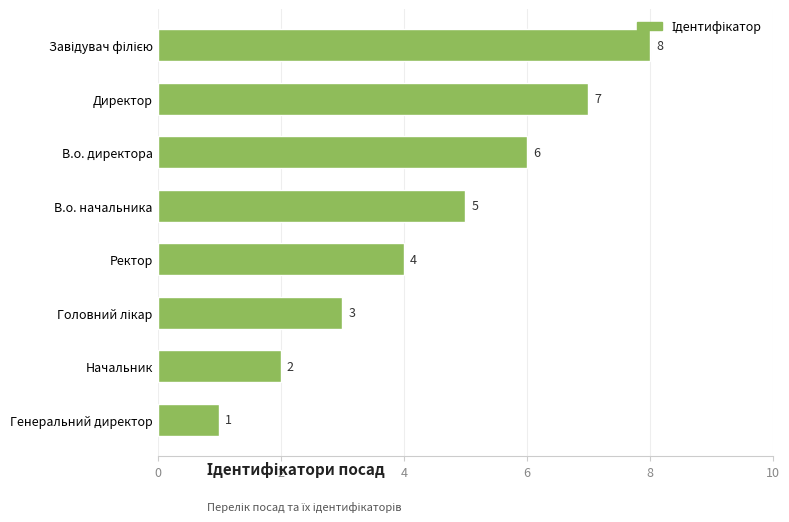

Where is the data nearest to the value 4?

Ректор